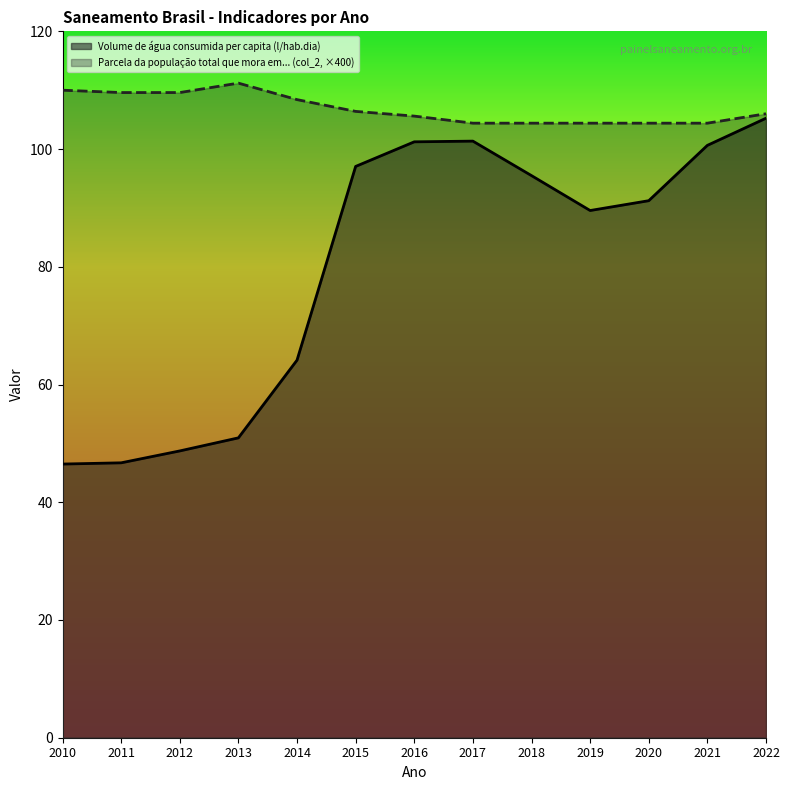

Rank the series by their average value, from lowest to highest.

Volume de água consumida per capita (l/hab.dia), Parcela da população total que mora em... (col_2, ×400)